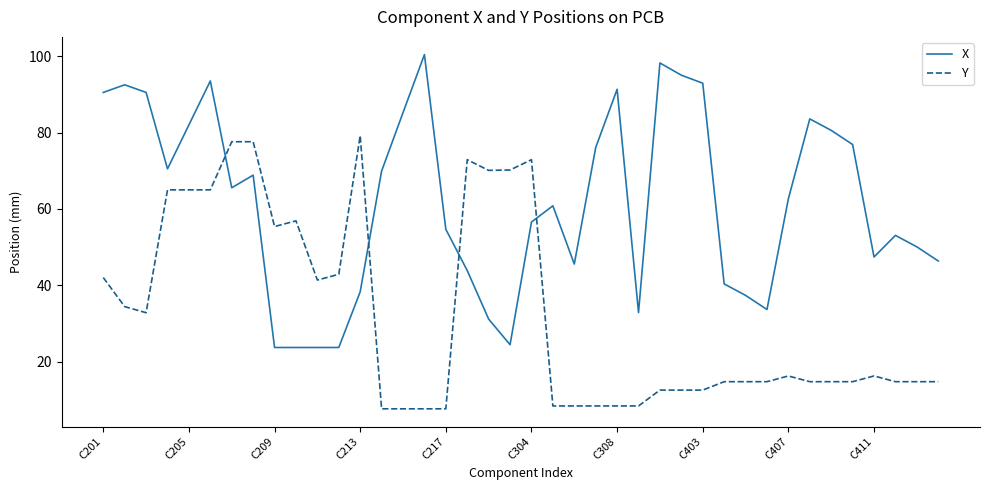

Which series has the largest total across all categories?

X